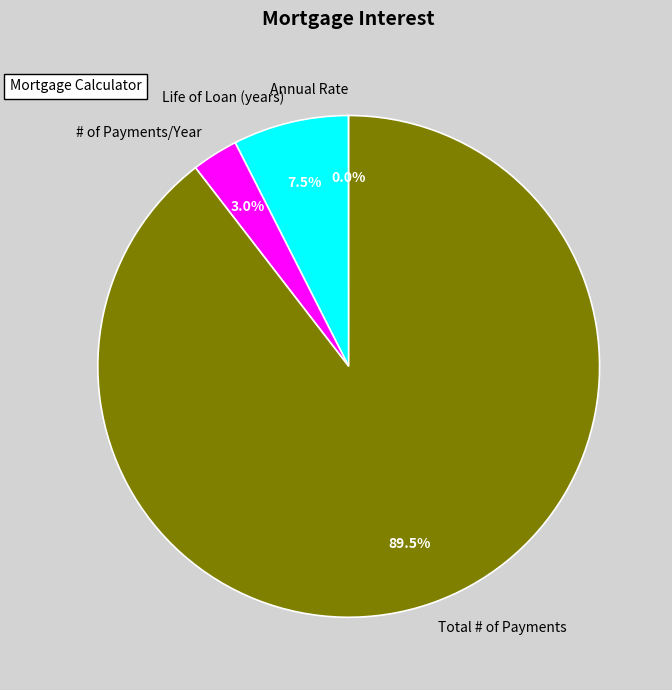

Which slice is the largest?

Total # of Payments